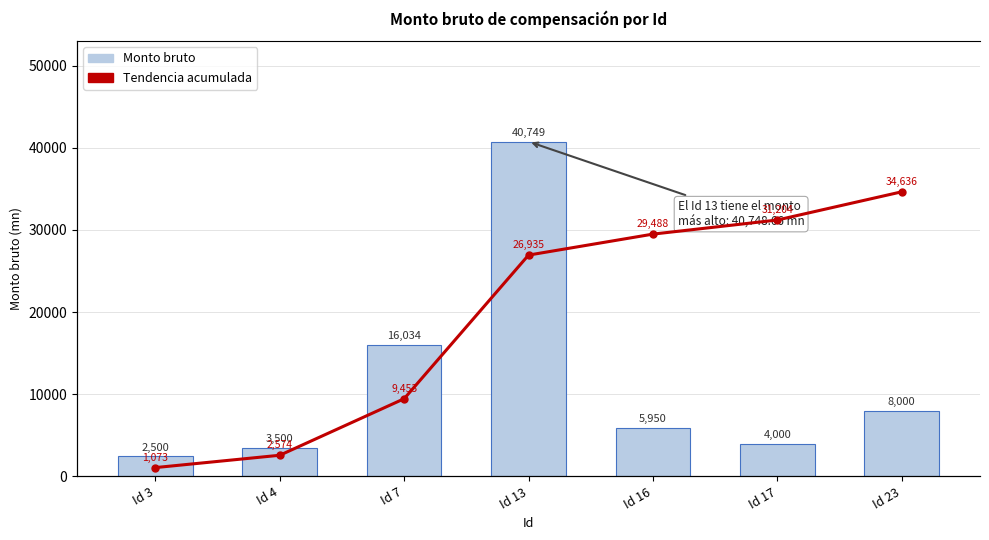

At how many categories does at least one series exceed 26889?

4